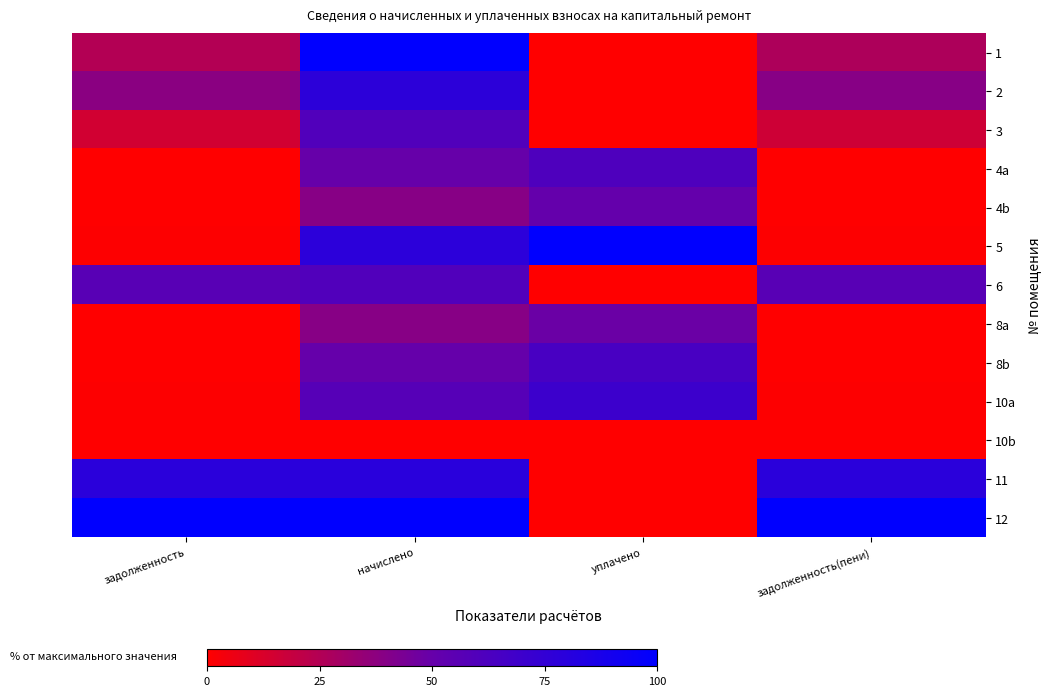

At задолженность(пени), list the series in order from largest to smallest.

12, 11, 6, 2, 1, 3, 5, 10a, 4a, 8a, 4b, 8b, 10b